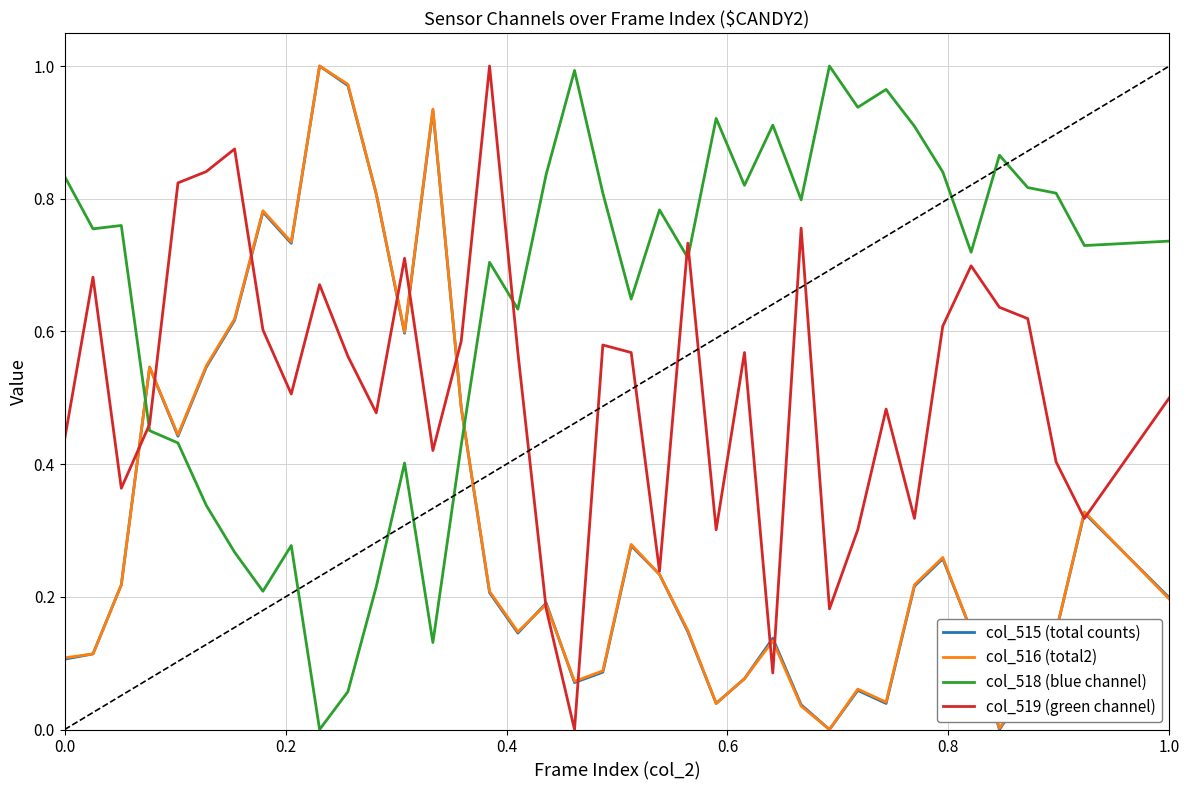

After their last crossing, which series has the higher values: col_518 (blue channel) or col_516 (total2)?

col_518 (blue channel)